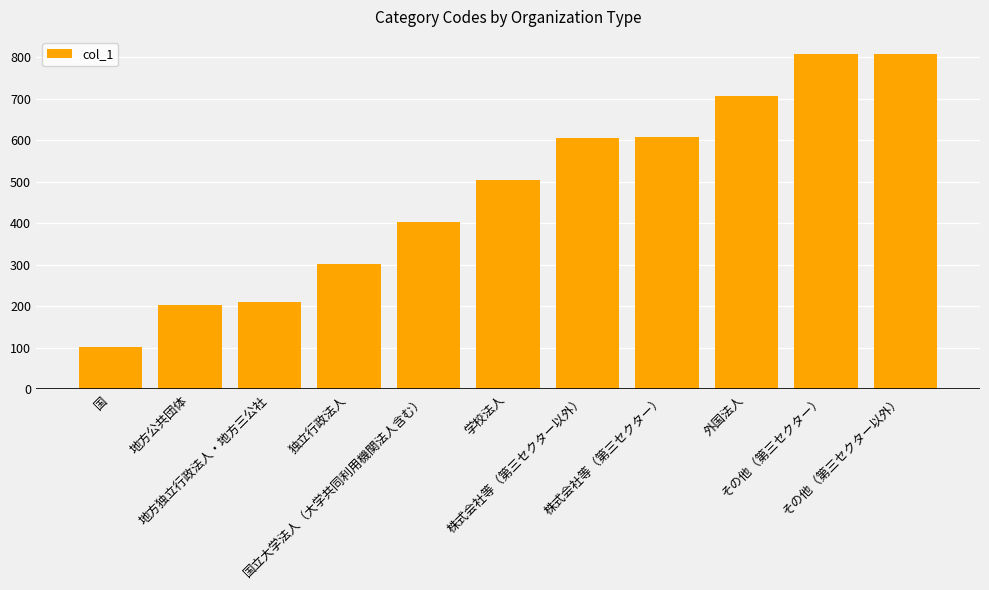

What is the label of the 3rd bar from the right?

外国法人